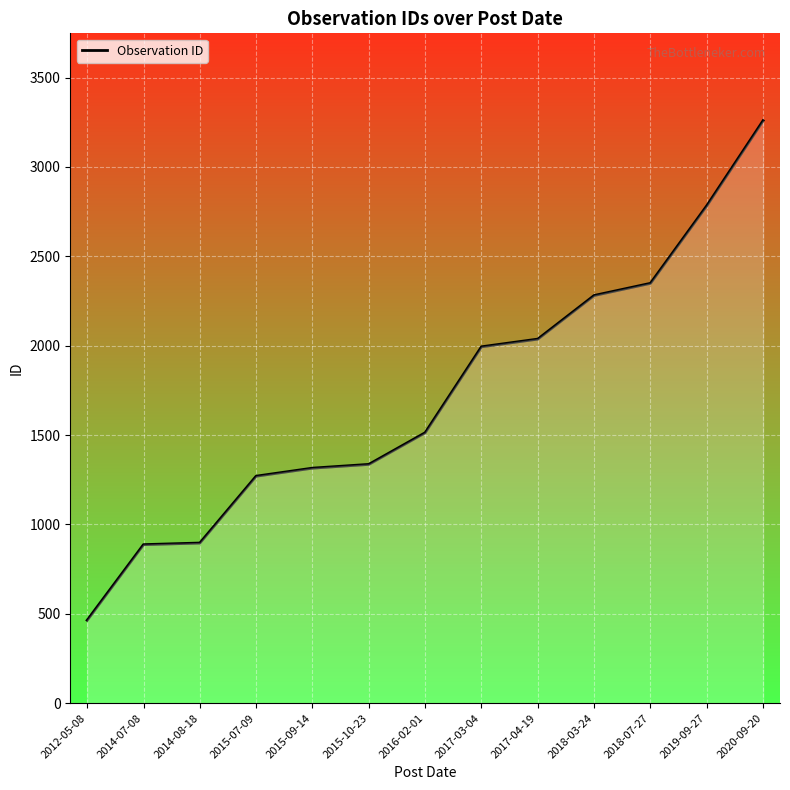

What is the change in value from 2018-07-27 to 2020-09-20?

+910